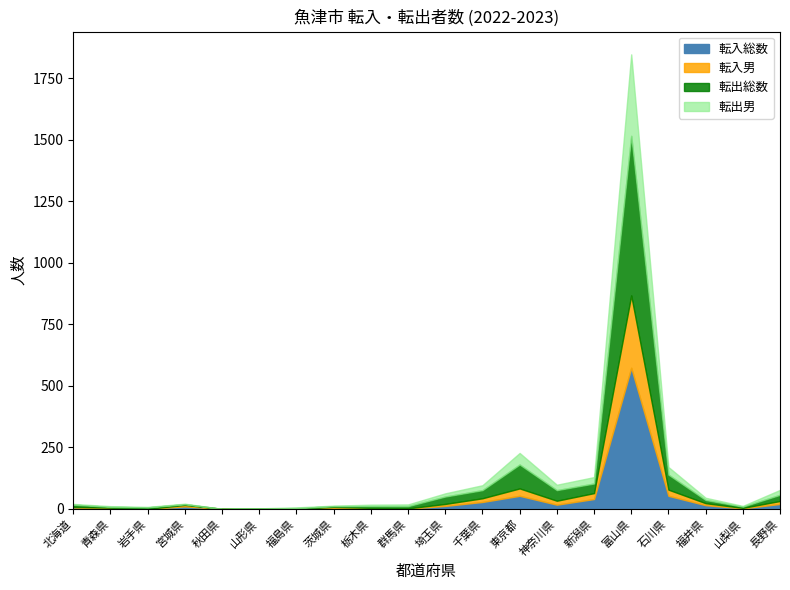

At how many categories does at least one series exceed 435?

1